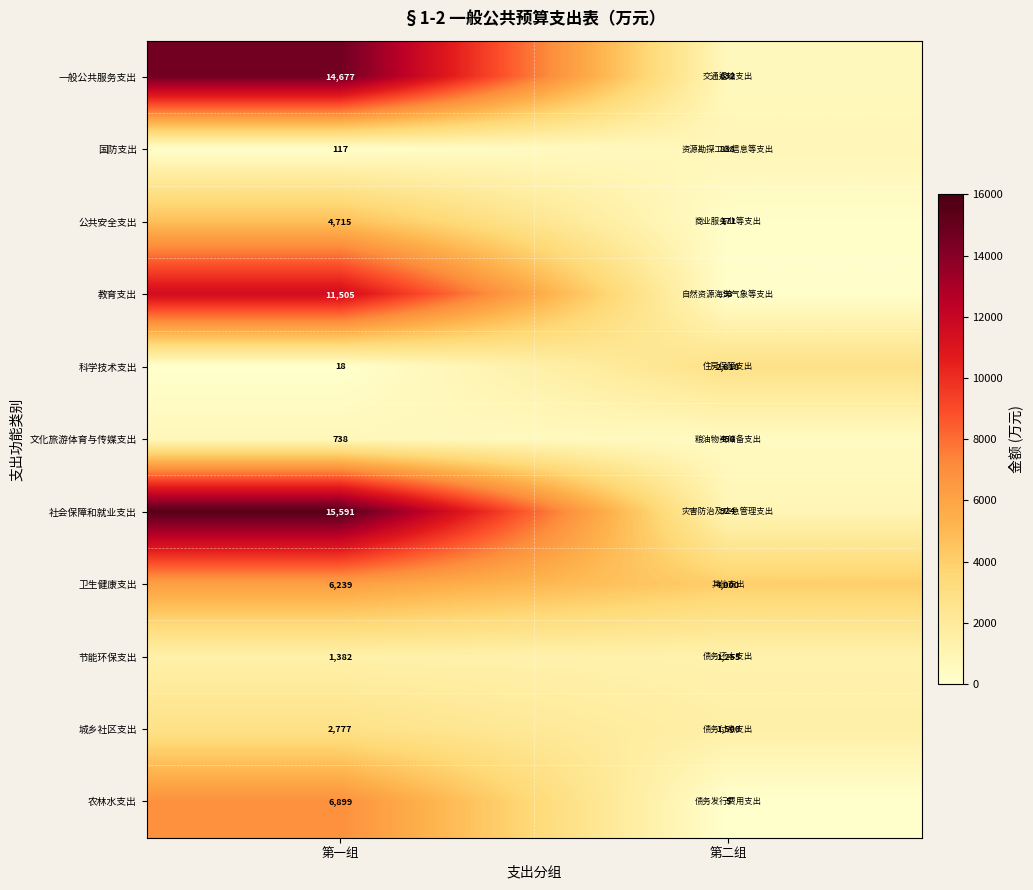

At which category does the chart reach its peak across all series?

第一组